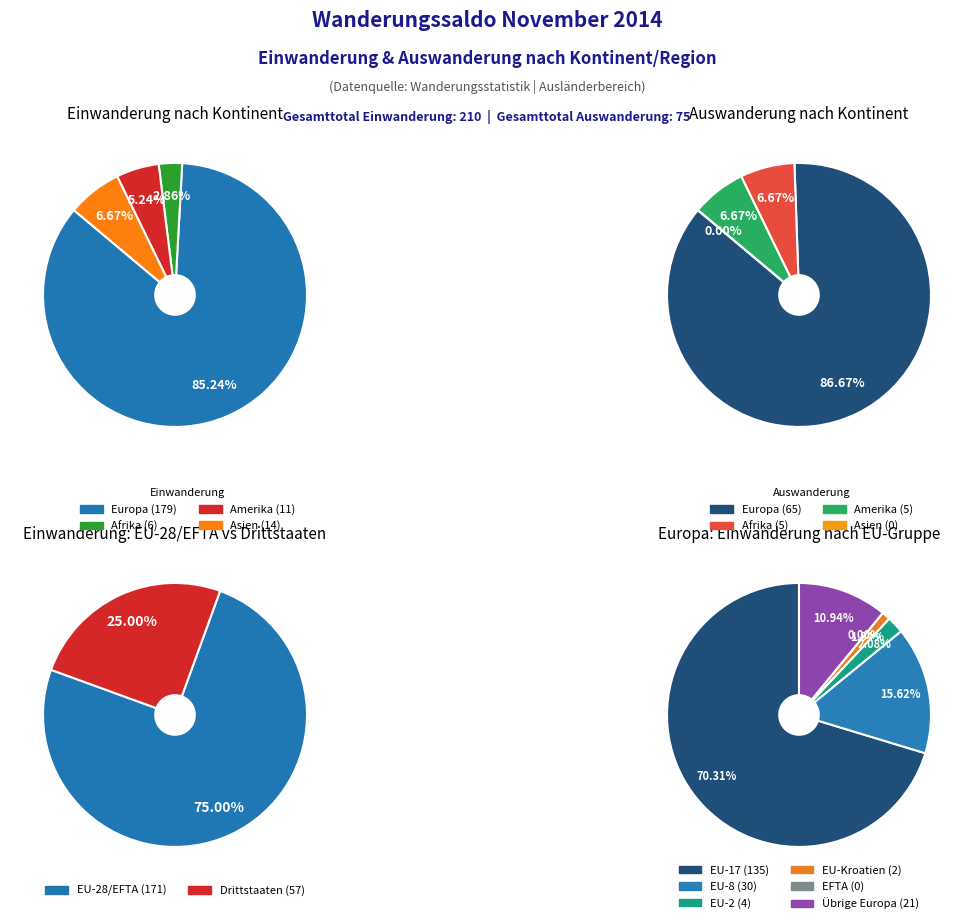

To the nearest percent, what is the difference between the largest and smallest slice percentages?

82%